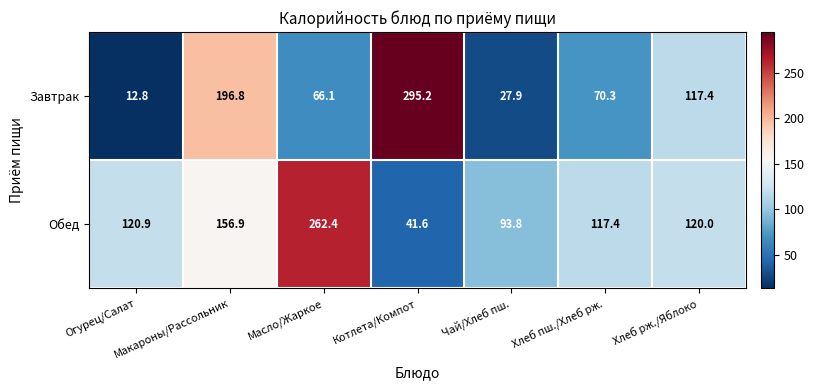

What is the difference between the highest and lowest values at Огурец/Салат?

108.1